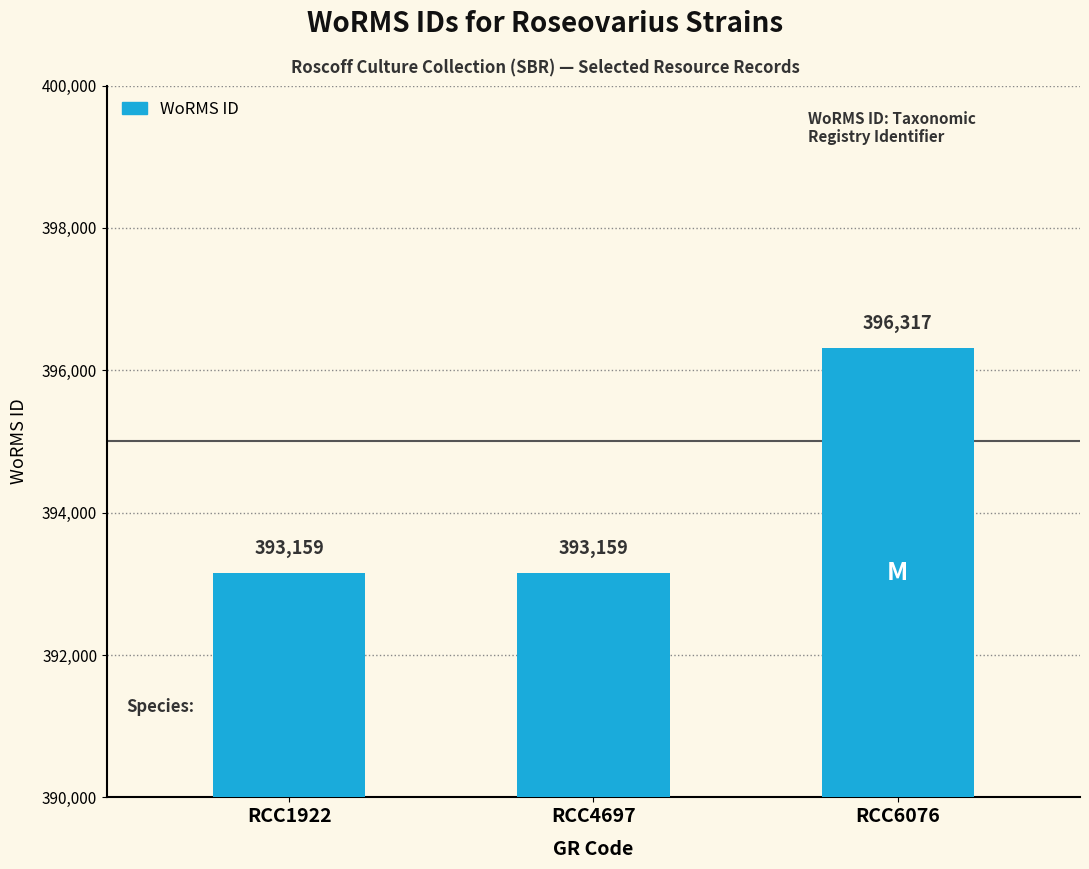

What is the minimum value shown in the chart?

393159